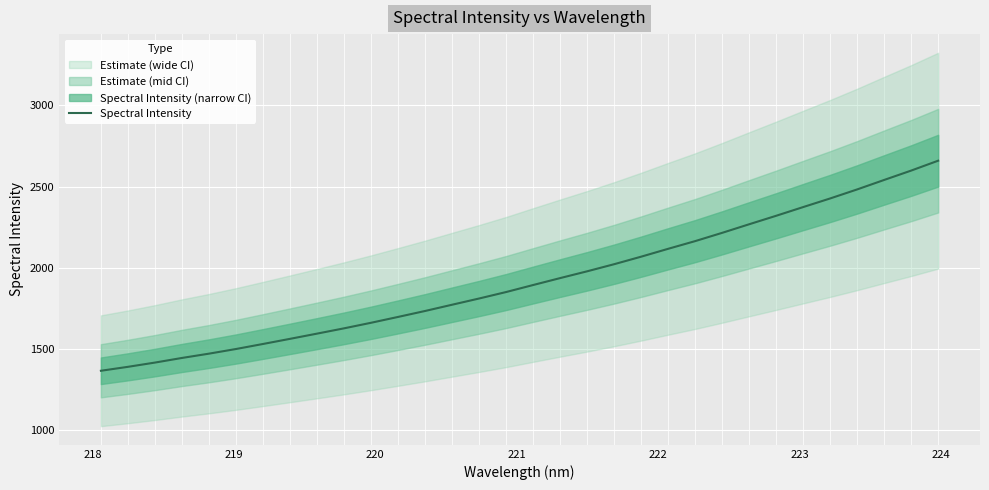

True or false: the data has more than 2 interior local peaks.

False